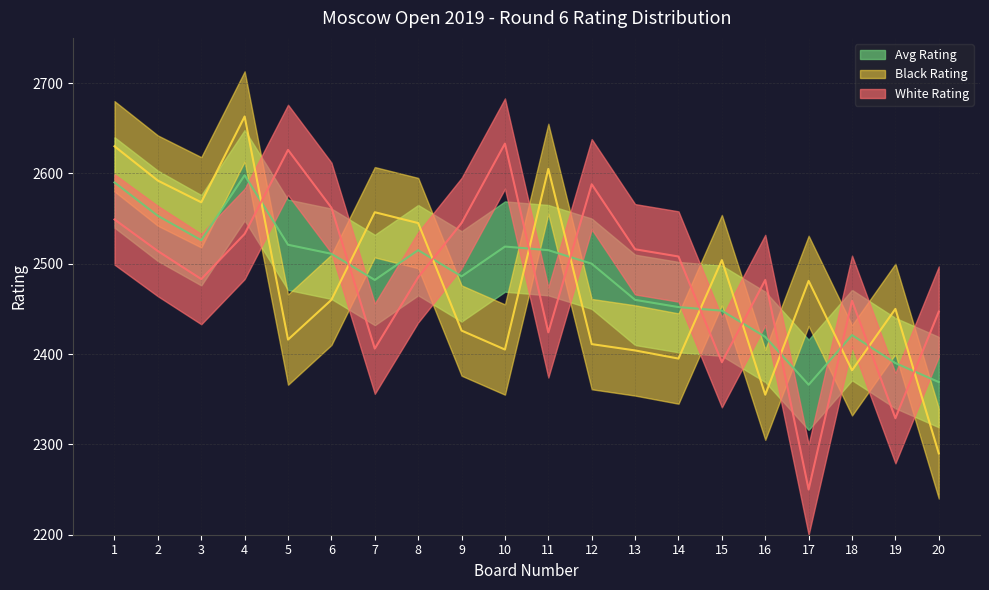

After their last crossing, which series has the higher values: Black Rating or White Rating?

White Rating